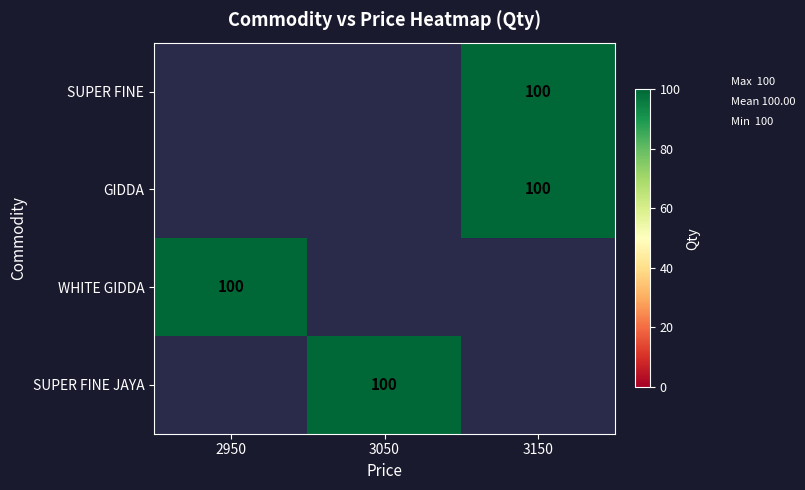

At 2950, list the series in order from largest to smallest.

SUPER FINE, GIDDA, WHITE GIDDA, SUPER FINE JAYA